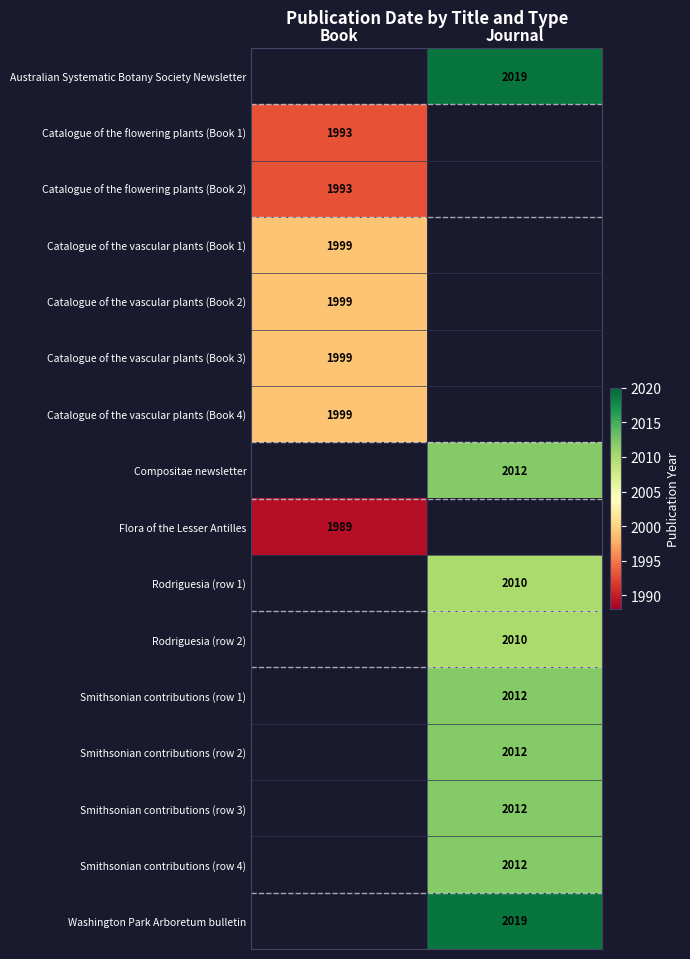

The Smithsonian contributions (row 3) series shows 1012.3 at Journal. True or false?

False